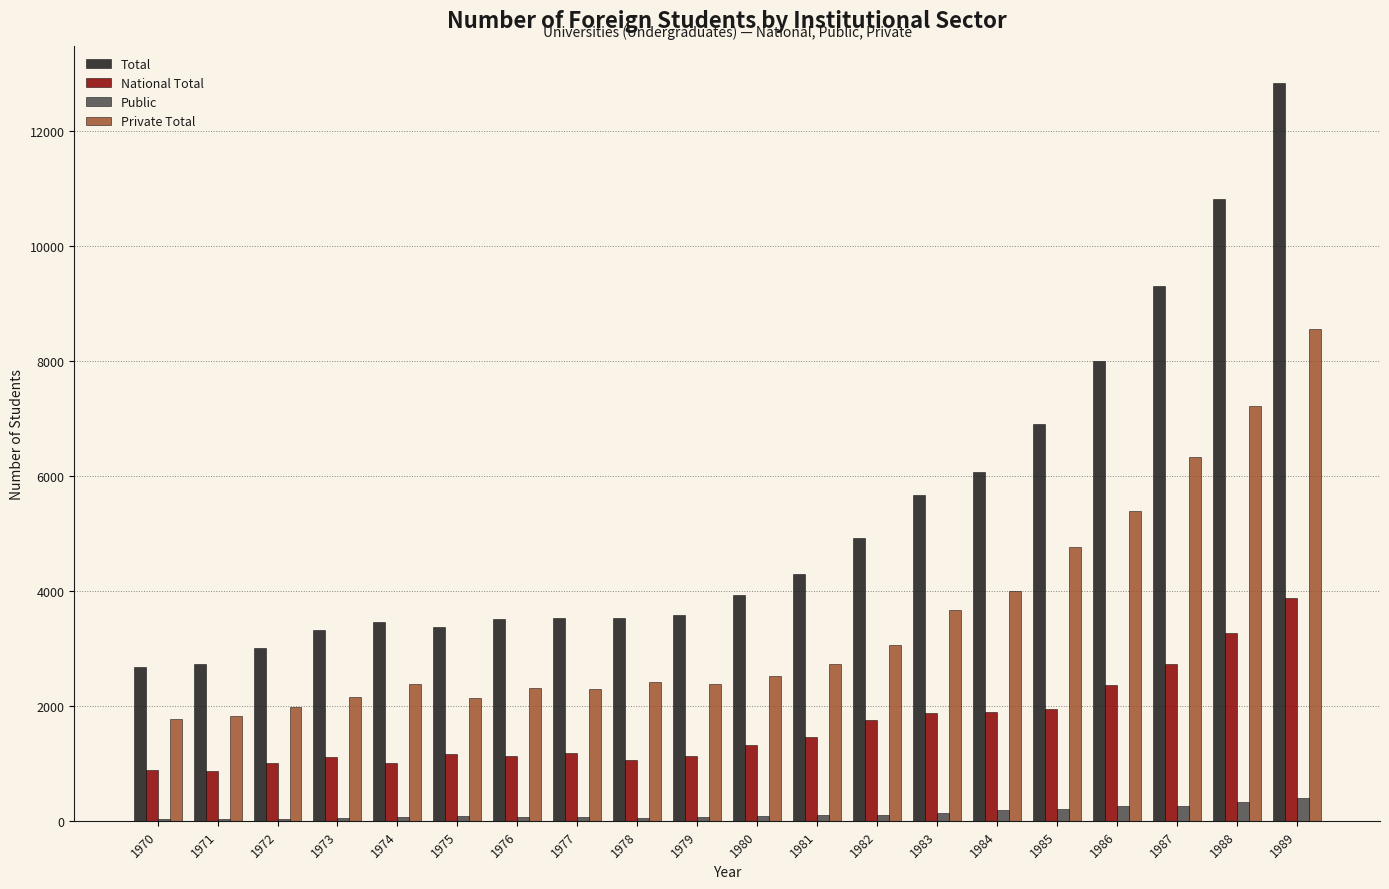

What is the sum of all Public values?

2617